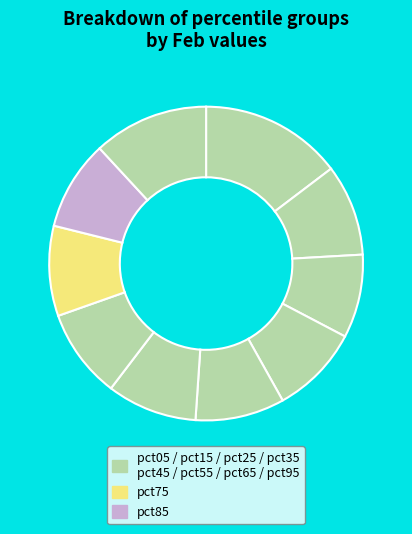

How many segments does this pie chart have?

10